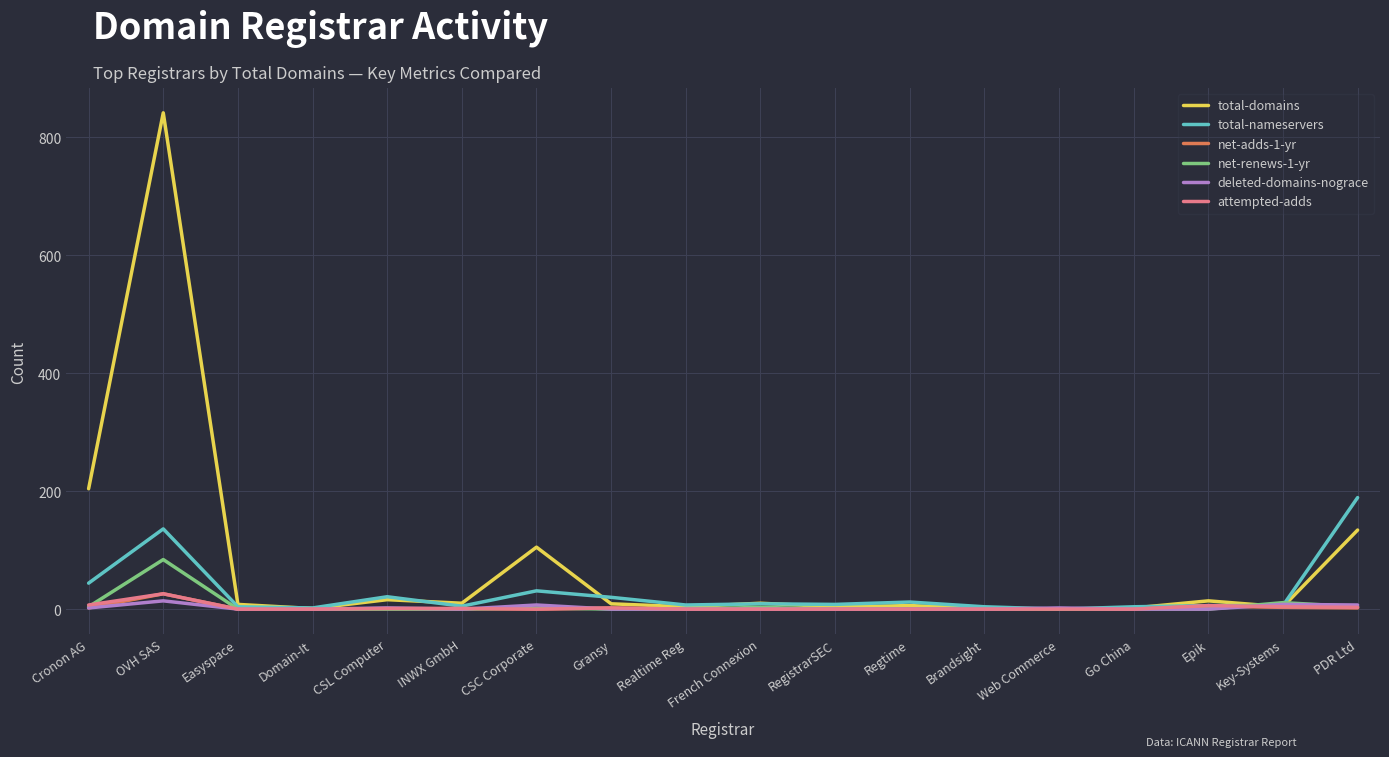

How many lines are shown in the chart?

6